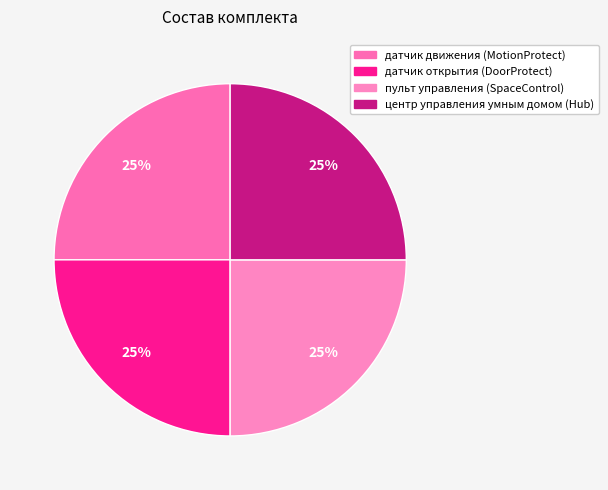

Does центр управления умным домом (Hub) represent more than half of the total?

No